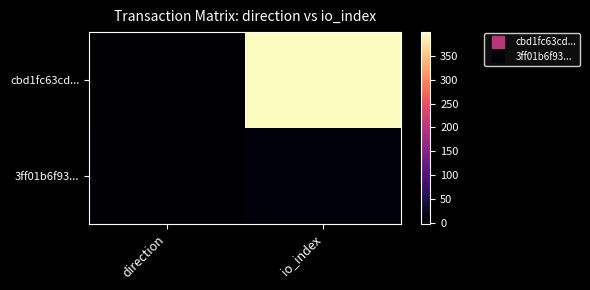

At how many categories does at least one series exceed 140?

1